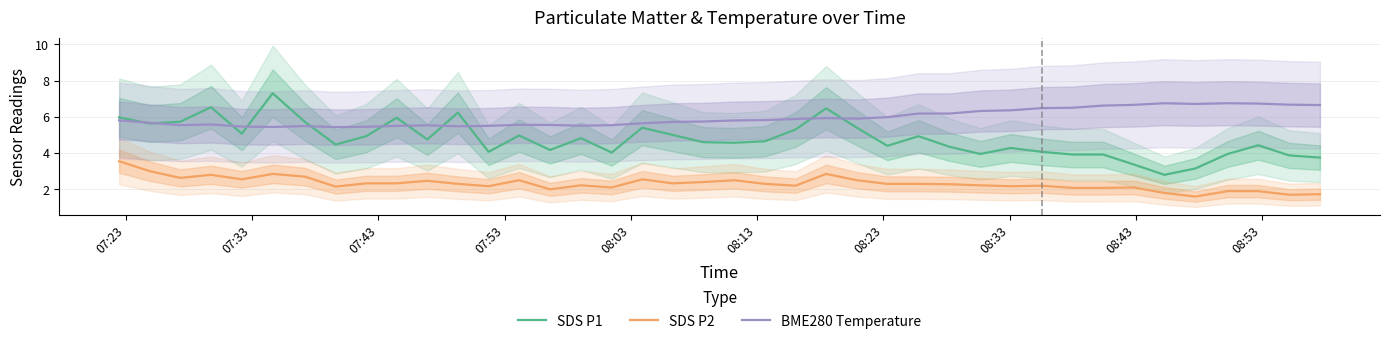

True or false: BME280 Temperature and SDS P2 cross at least once.

False